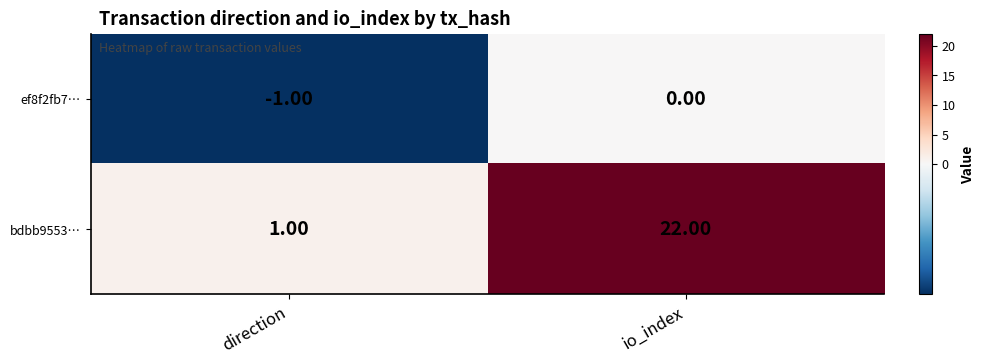

Which series has the largest range (max minus min)?

bdbb9553…